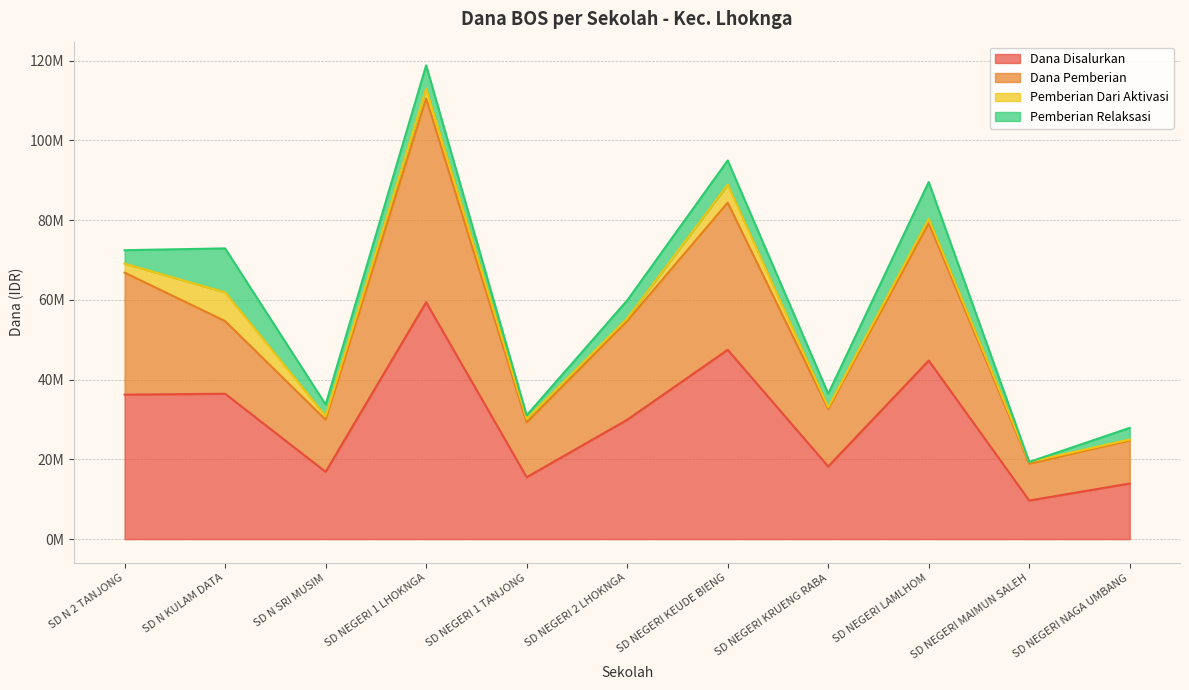

Does the chart have visible grid lines?

Yes